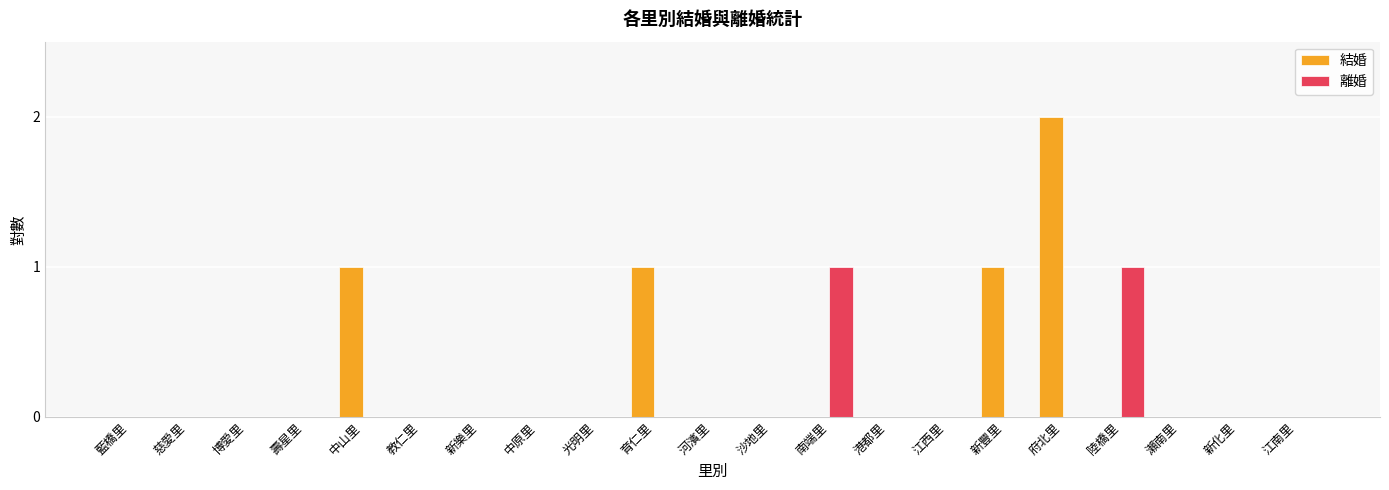

What is the sum of all 結婚 values?

5